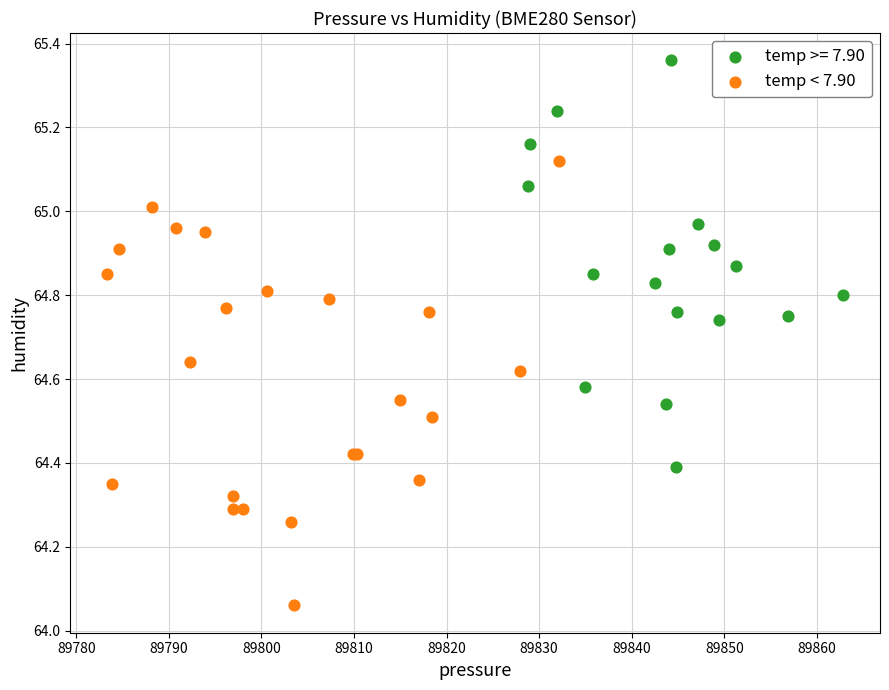

Which series reaches the minimum Y coordinate?

temp < 7.90